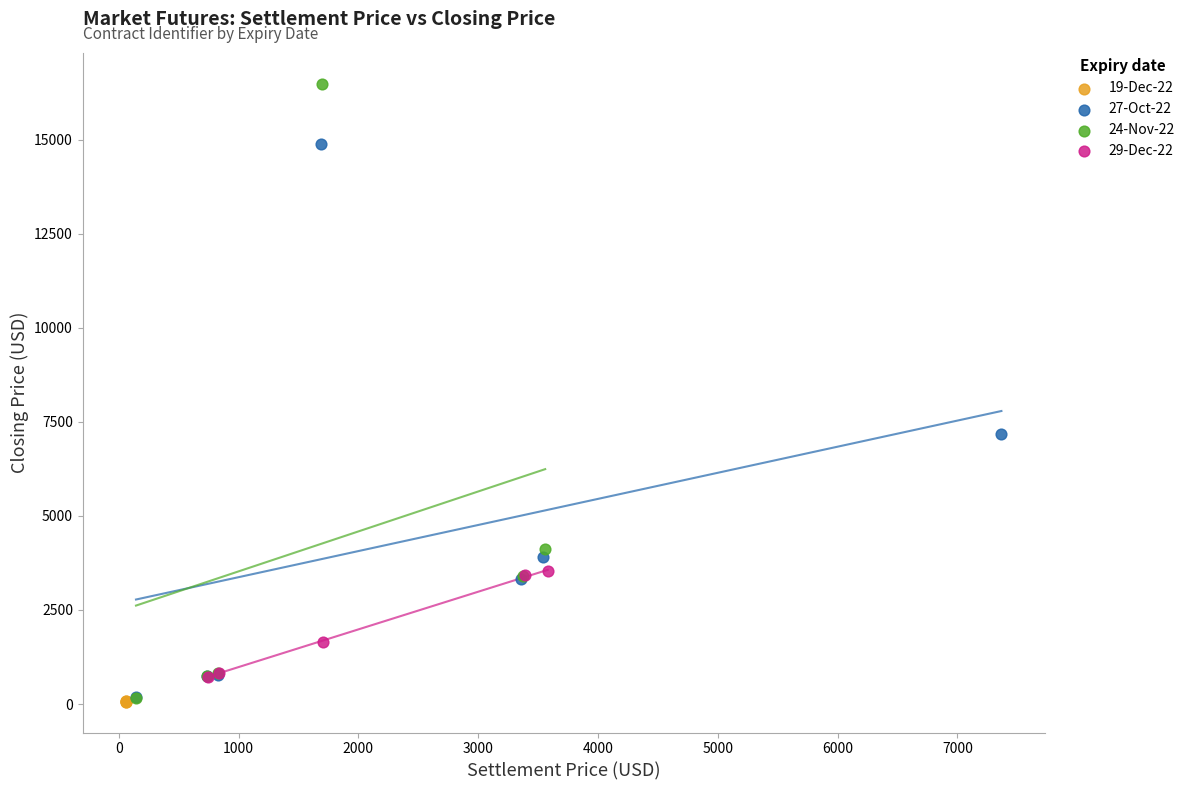

Which series reaches the maximum Y coordinate?

24-Nov-22